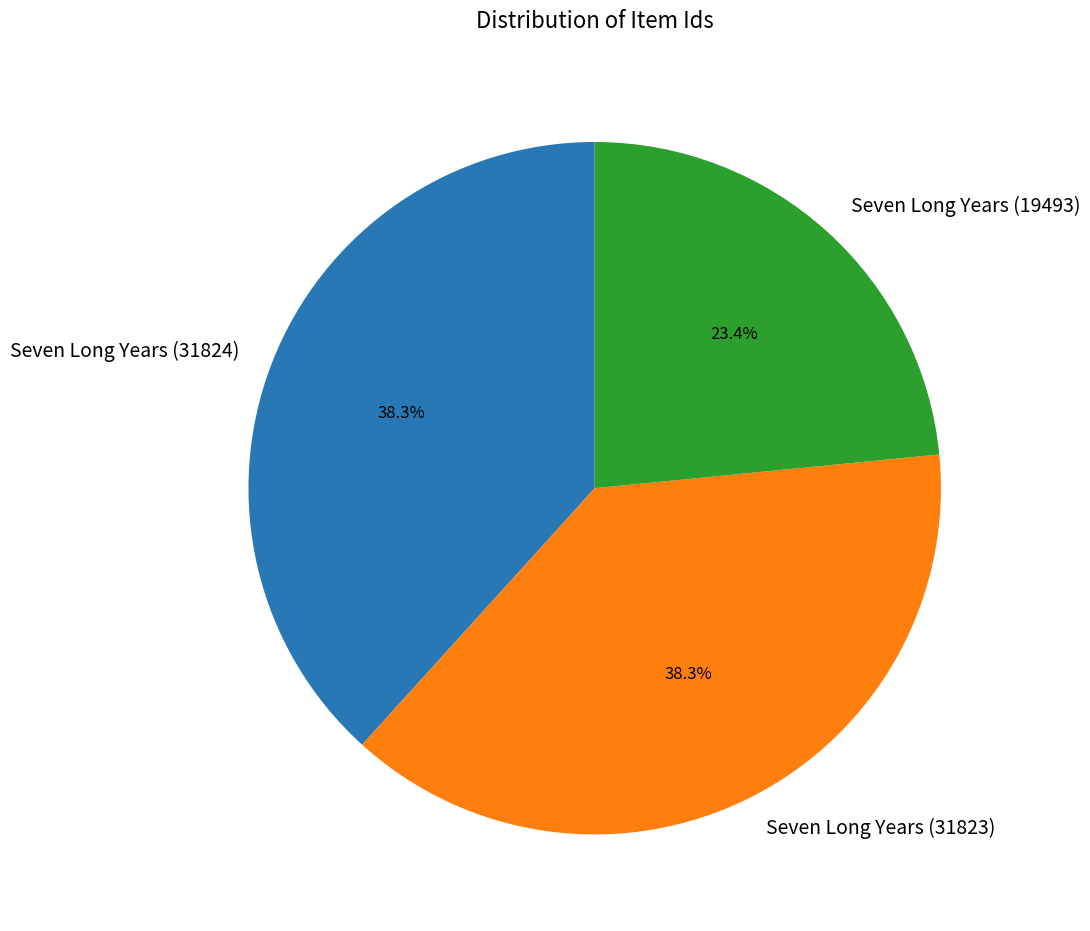

How many segments does this pie chart have?

3